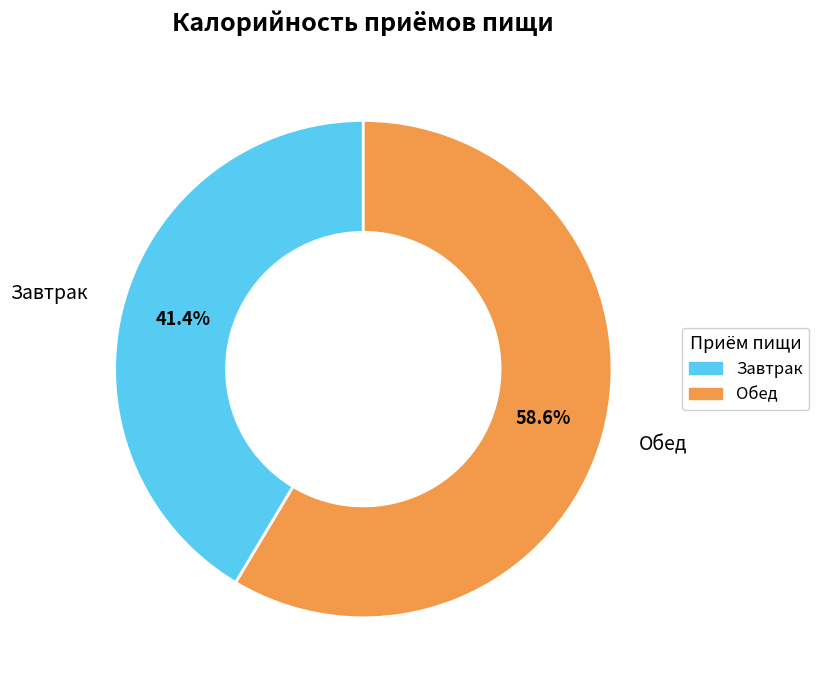

What is the largest slice in the pie chart?

Обед